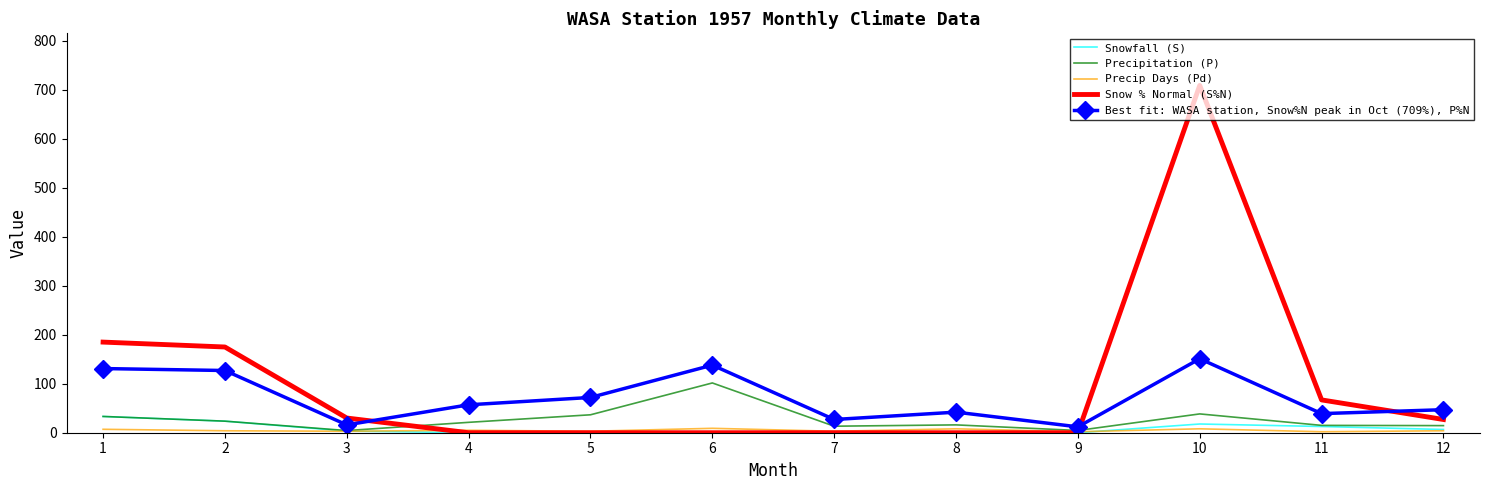

The value of Snow % Normal (S%N) at 6 is 0.0. True or false?

True